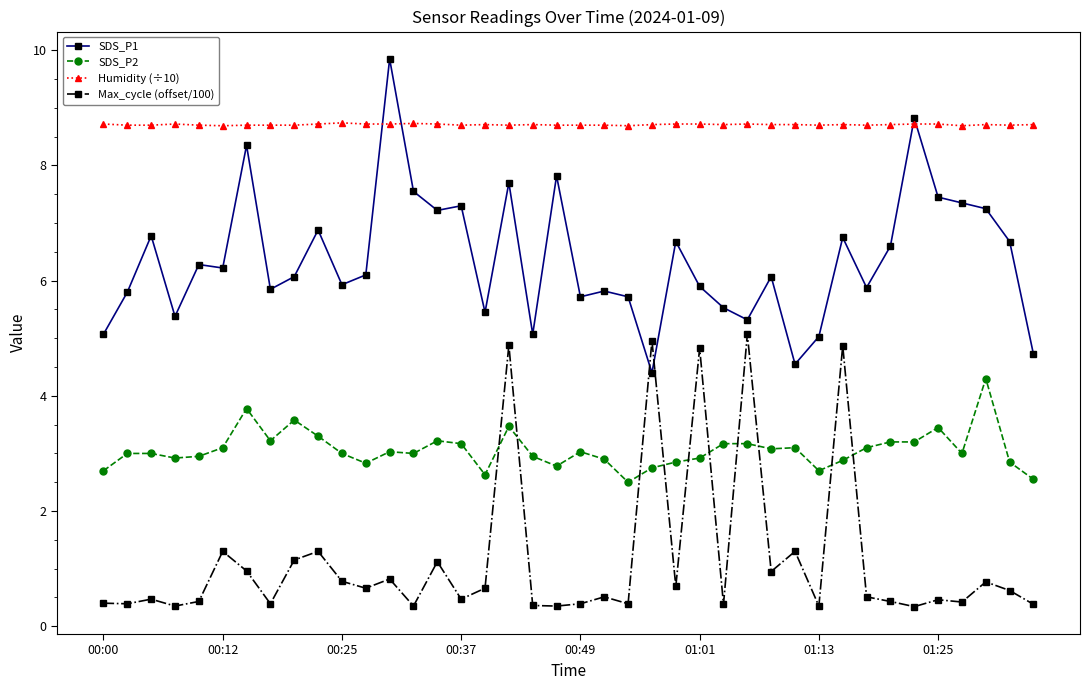

True or false: Humidity (÷10) and Max_cycle (offset/100) intersect in this chart.

False